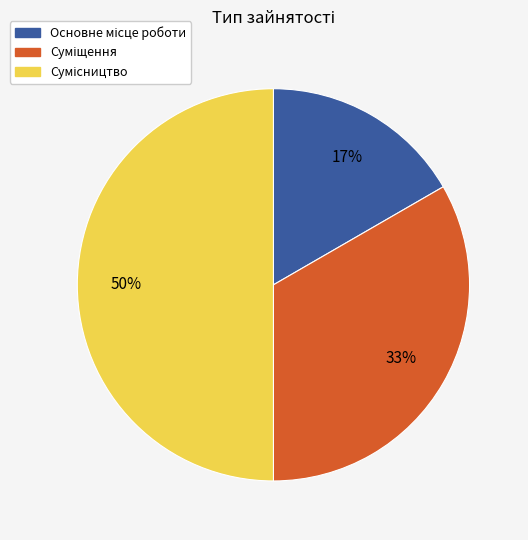

To the nearest percent, what is the difference between the largest and smallest slice percentages?

33%